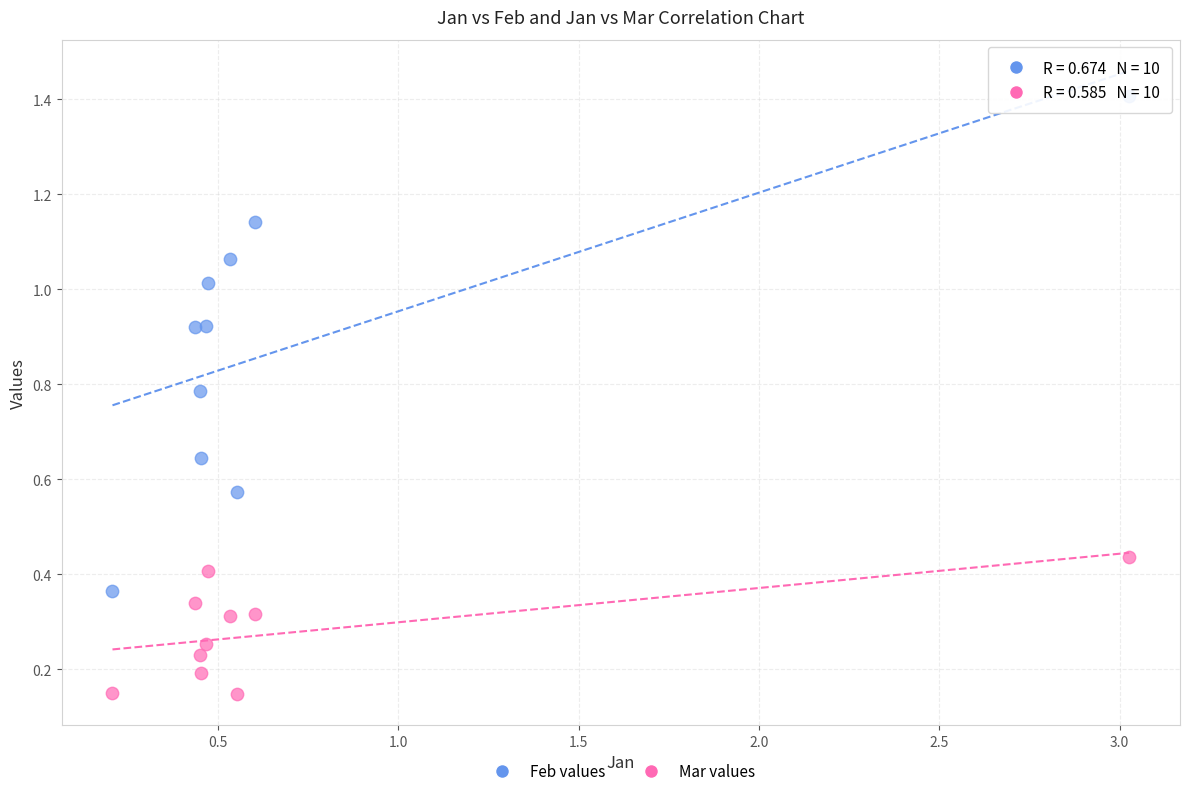

Which series has the widest spread of Y values?

Feb values